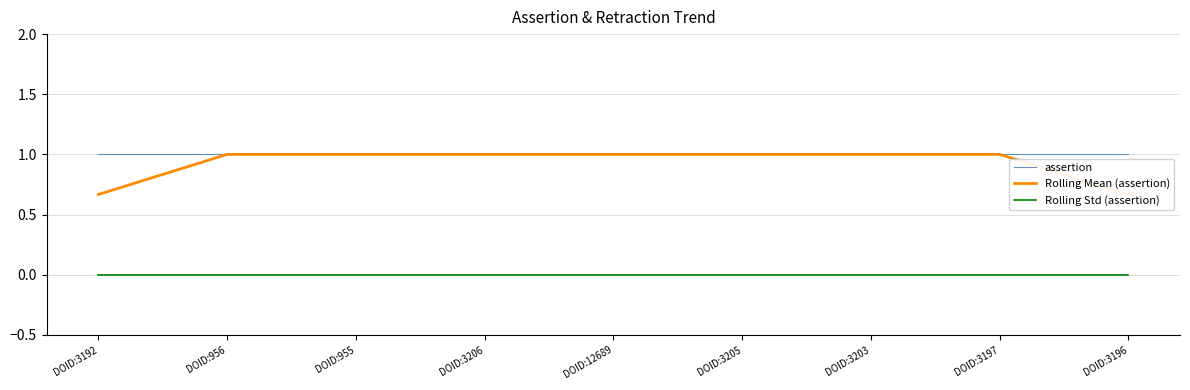

True or false: Rolling Std (assertion) and assertion intersect in this chart.

False